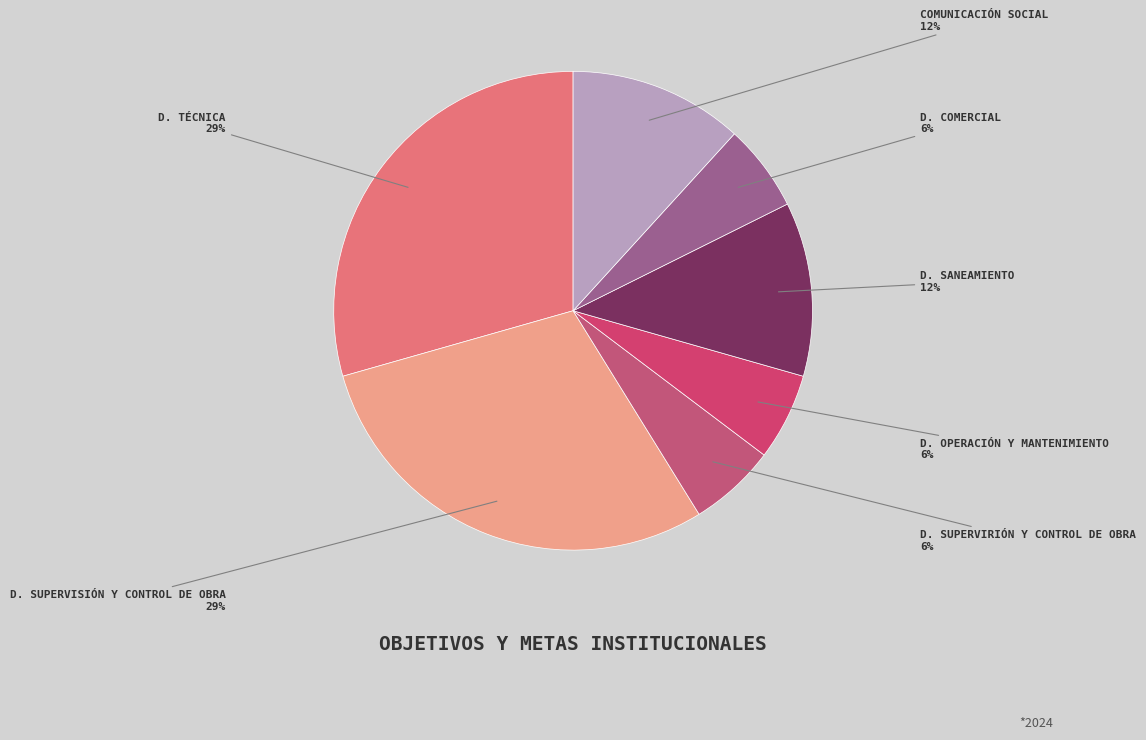

What is the ratio of the value at D. COMERCIAL to the value at D. SUPERVIRIÓN Y CONTROL DE OBRA?

1.0